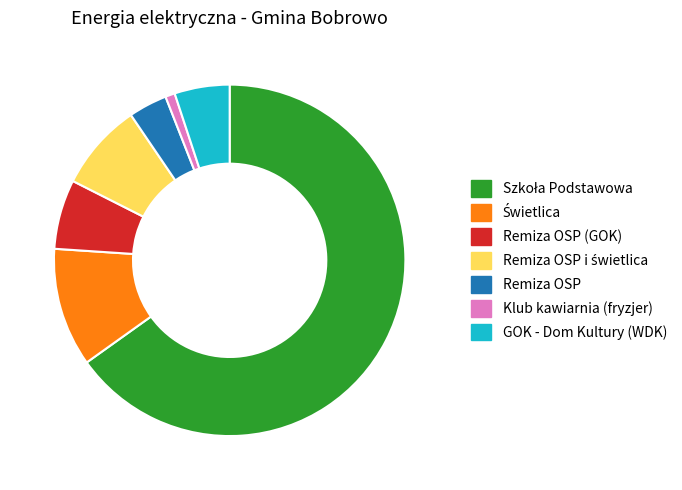

Between Remiza OSP (GOK) and Klub kawiarnia (fryzjer), which is larger?

Remiza OSP (GOK)